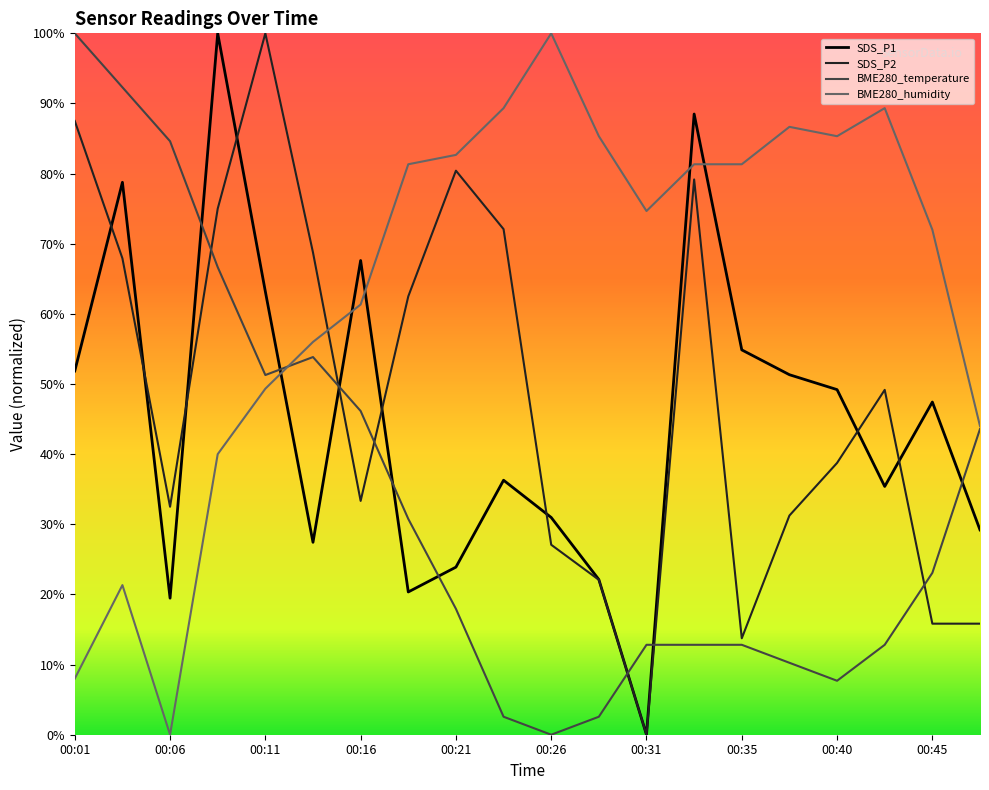

Which series has the largest total across all categories?

BME280_humidity